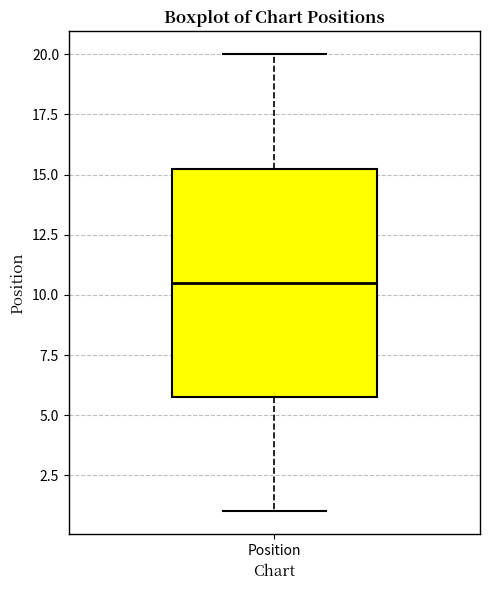

Where does the lower whisker of the box for Position end on the y-axis? The values are not printed on the chart, so give them approximately, as read against the axis.

1.0